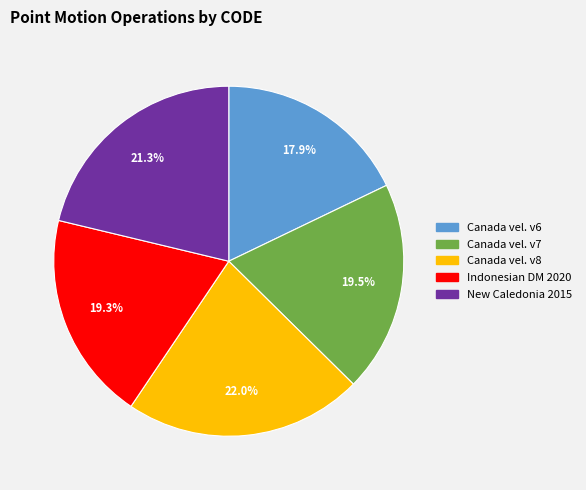

Count the number of slices in the pie.

5